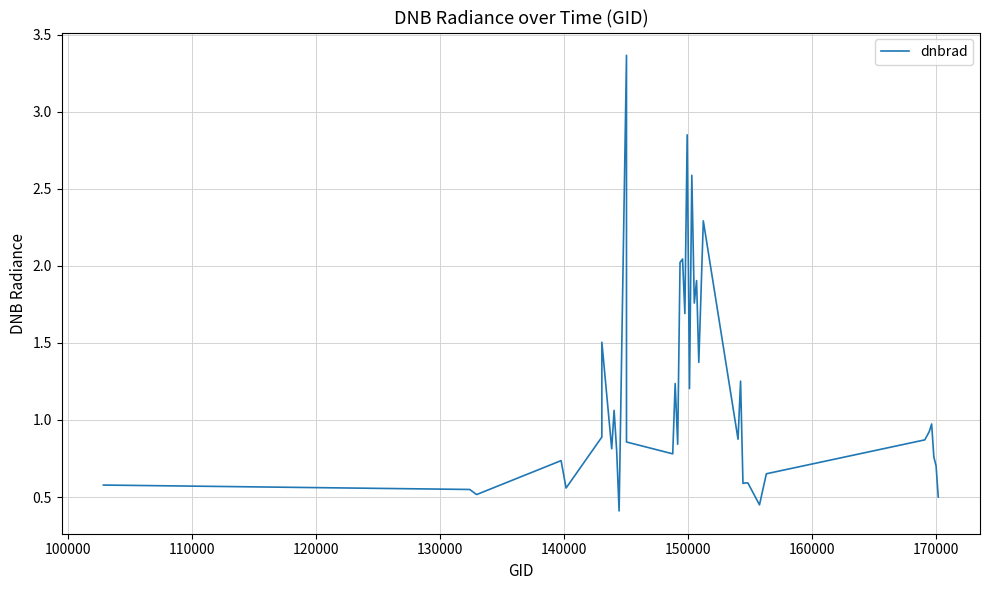

What is the sum of all values?

45.0